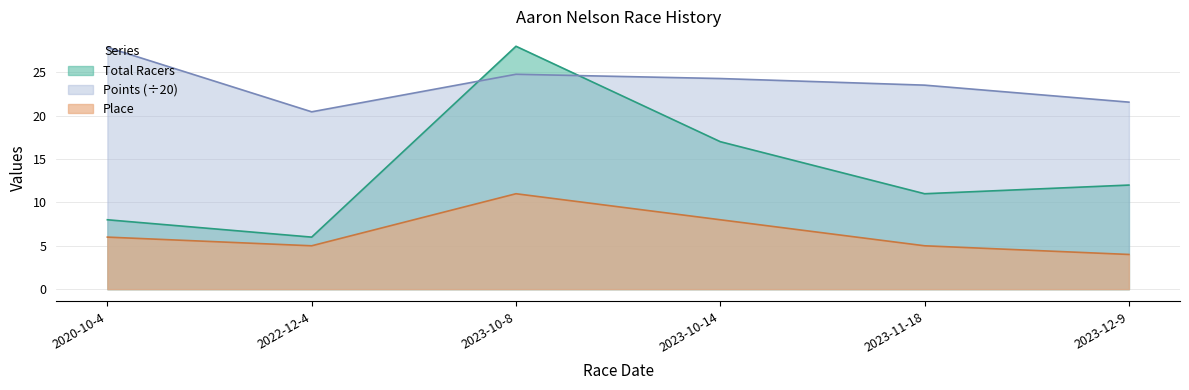

What is the difference between the second highest and second lowest values in the Total Racers series?

9.0